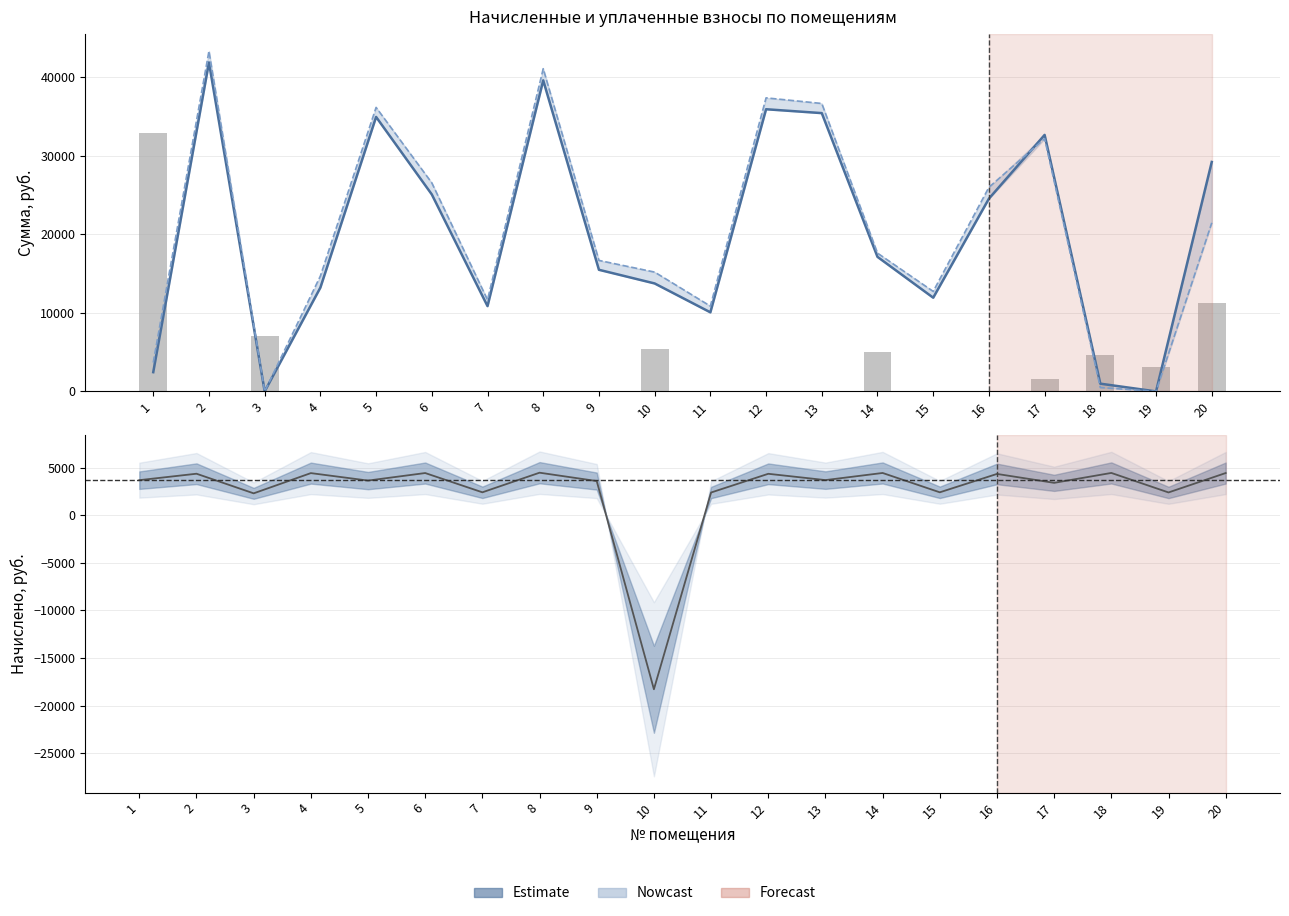

How many categories are shown in the chart?

20